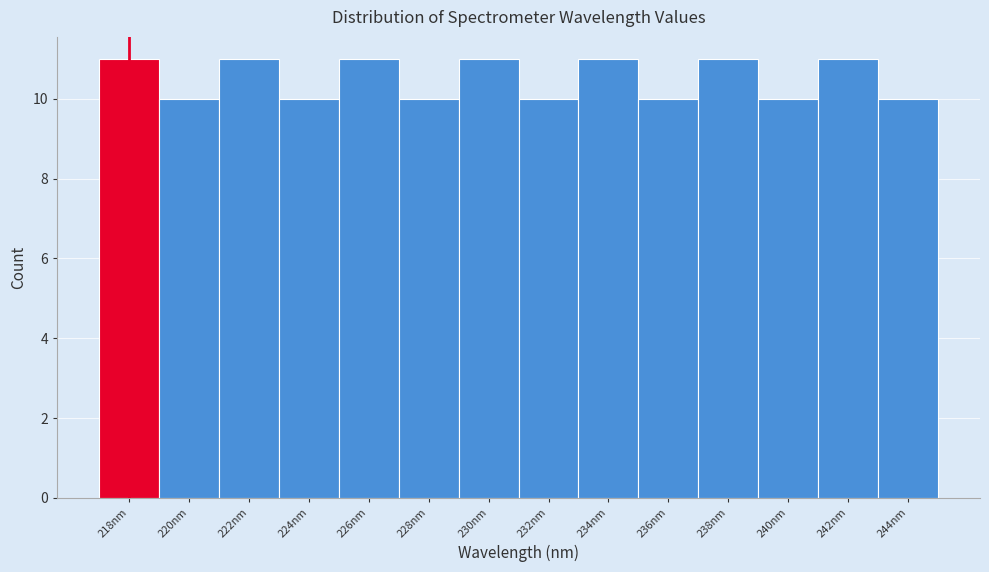

Reading left to right, list all the values displayed in this chart.

218nm=11	220nm=10	222nm=11	224nm=10	226nm=11	228nm=10	230nm=11	232nm=10	234nm=11	236nm=10	238nm=11	240nm=10	242nm=11	244nm=10